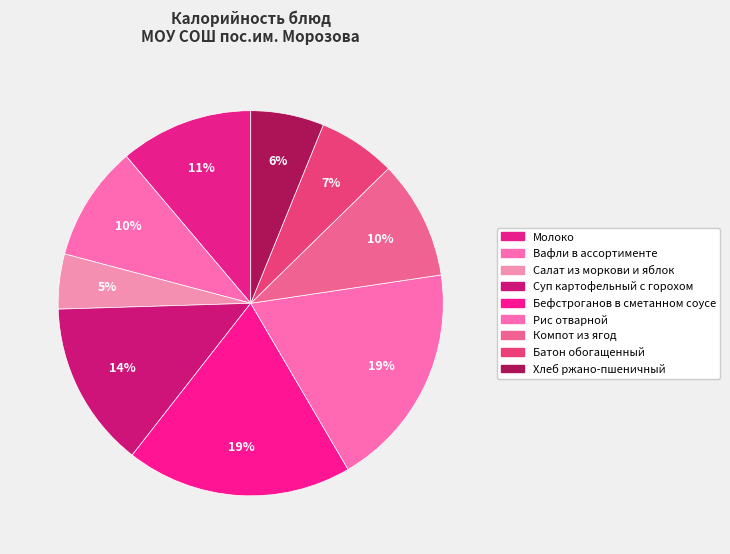

How many segments does this pie chart have?

9